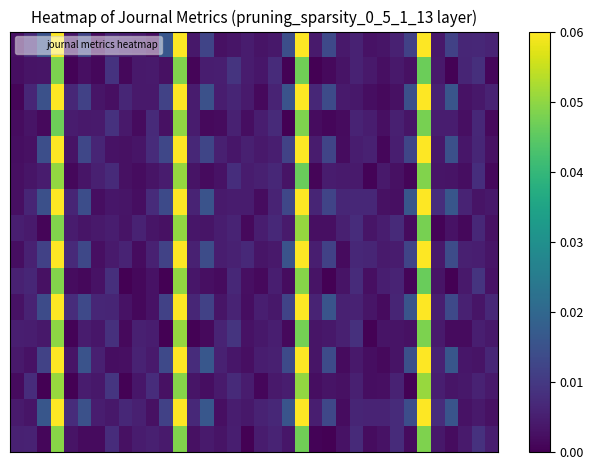

At how many categories does at least one series exceed 0?

36